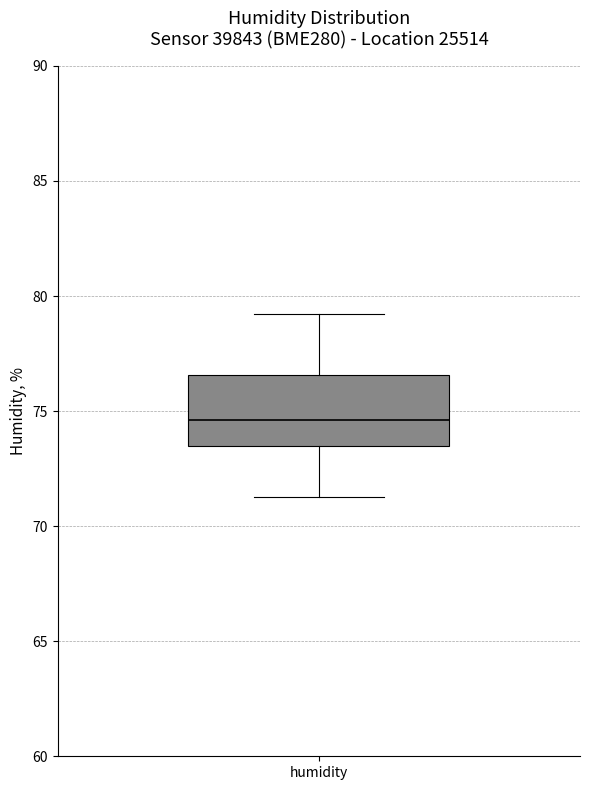

Read this box plot against the y-axis: the position of the median line, the range covered by the box, and the ends of both whiskers. The values are not printed on the chart, so give them approximately, as read against the axis.

median 74.5, box 73.5 to 76.5, whiskers 71.5 to 79.0